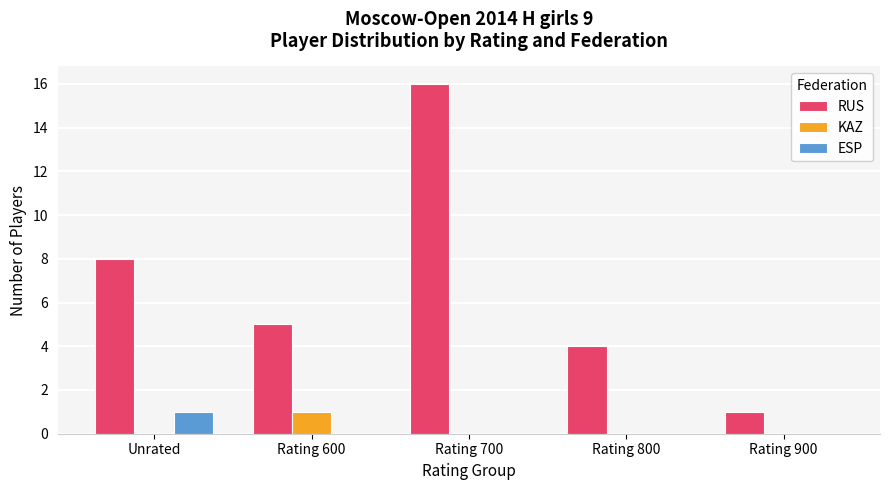

The KAZ series shows 0 at Rating 800. True or false?

True